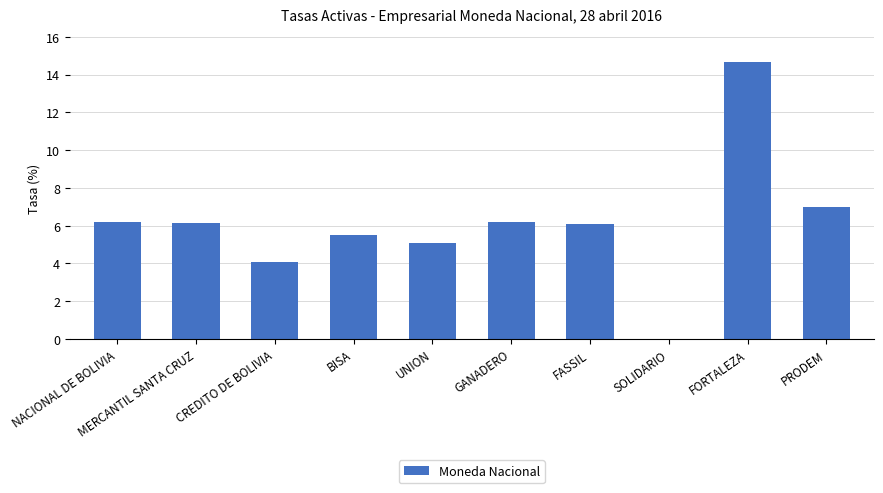

Is it true that the value at BISA is 7.9?

False